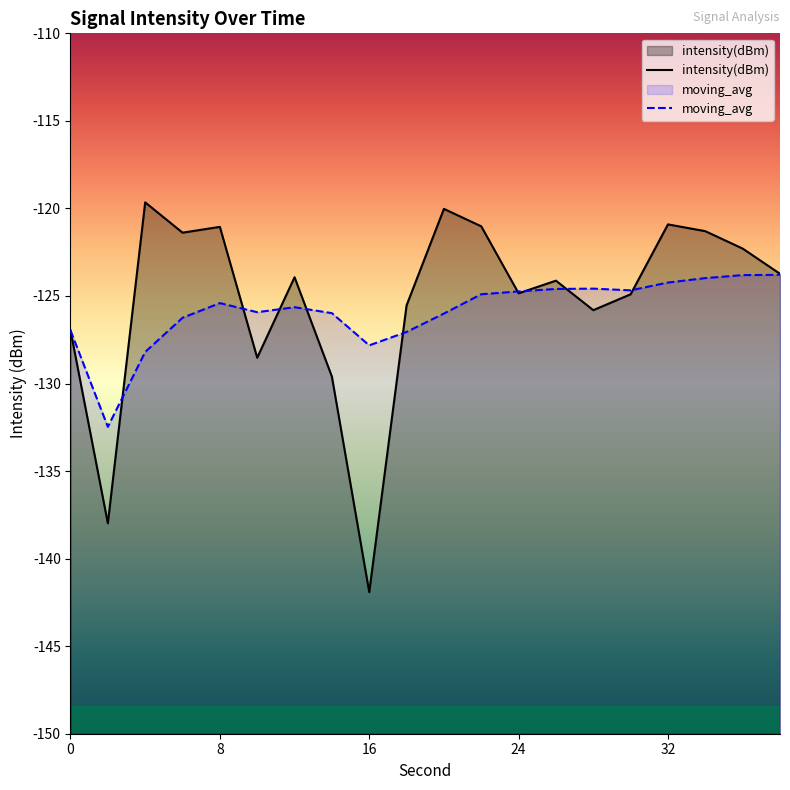

True or false: intensity(dBm) has more than 0 points higher than both neighbors.

True